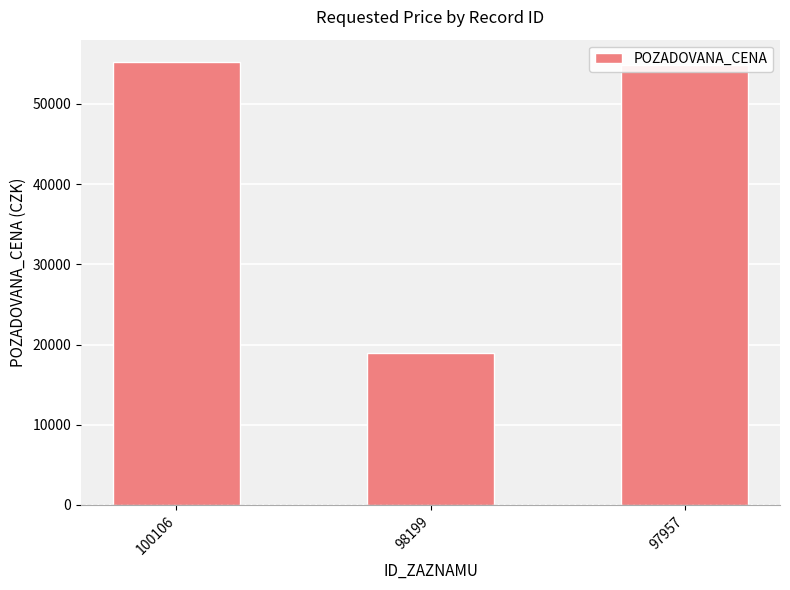

What is the maximum value shown in the chart?

55254